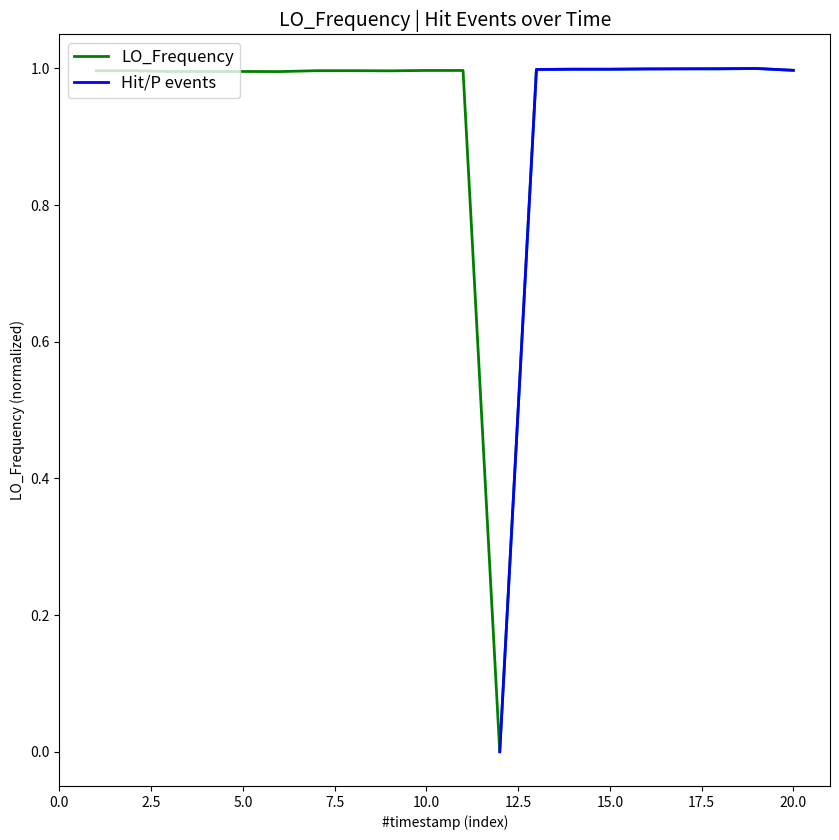

What is the average value?

0.9